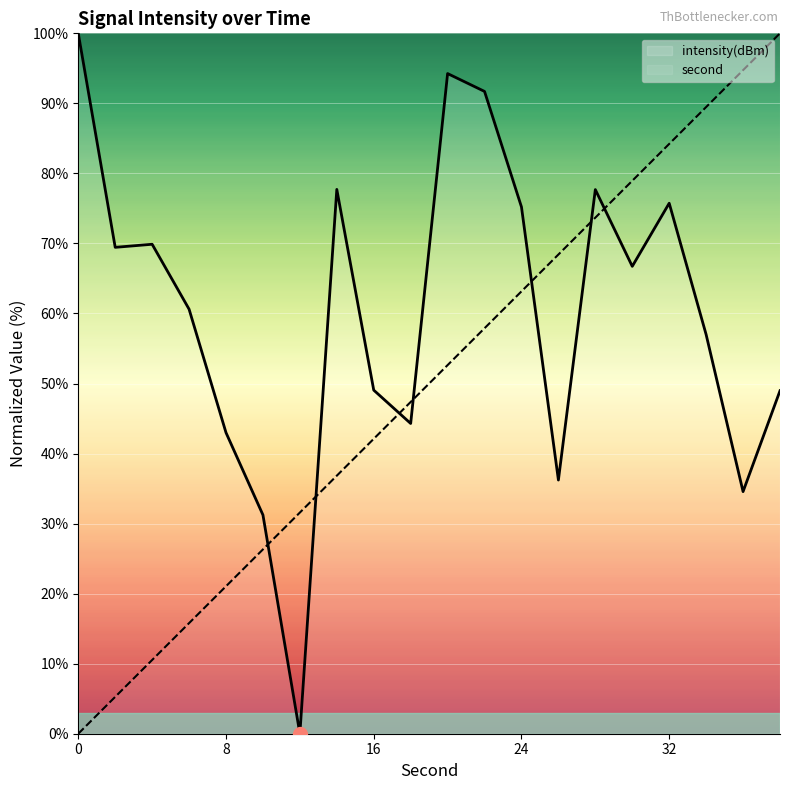

Between which two adjacent categories do intensity and second first intersect?

10 and 12